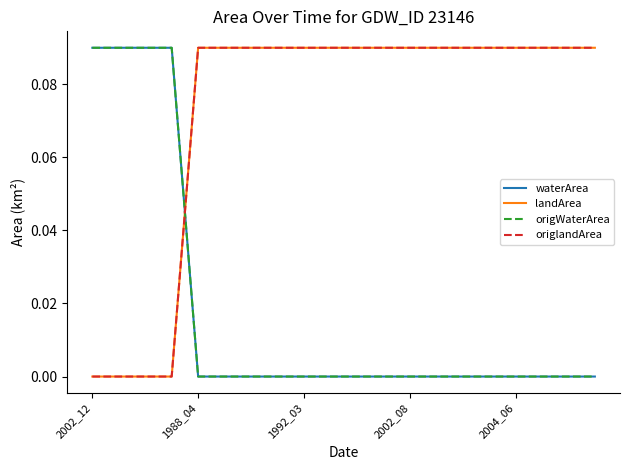

Does the chart have visible grid lines?

No